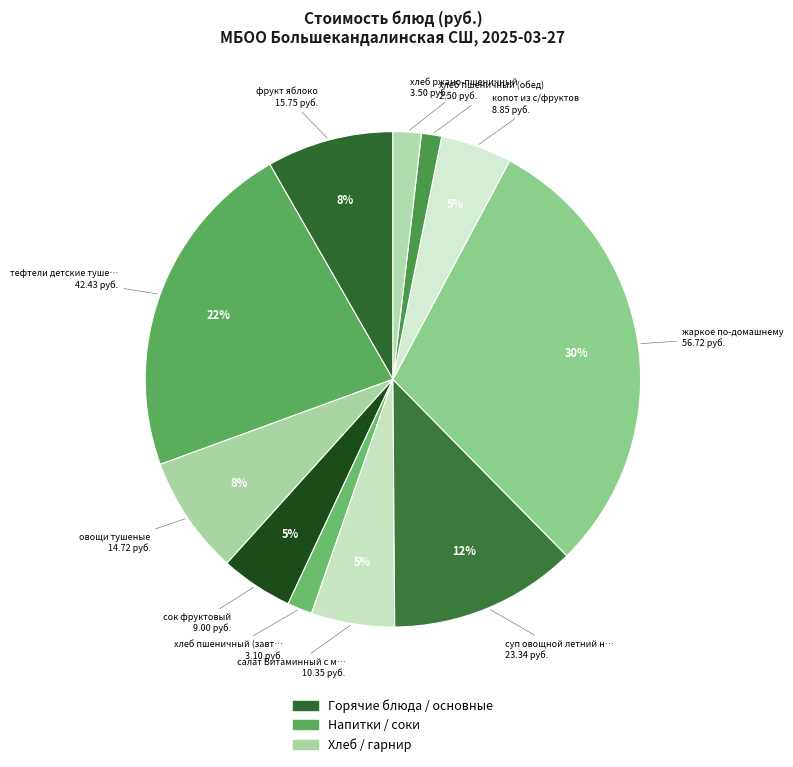

Is there a majority slice in this chart?

No